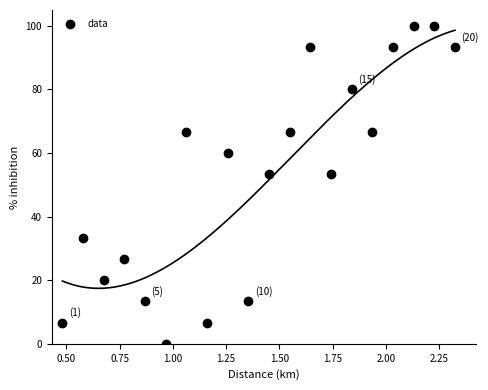

What is the range of Y values (max minus min)?

100.0